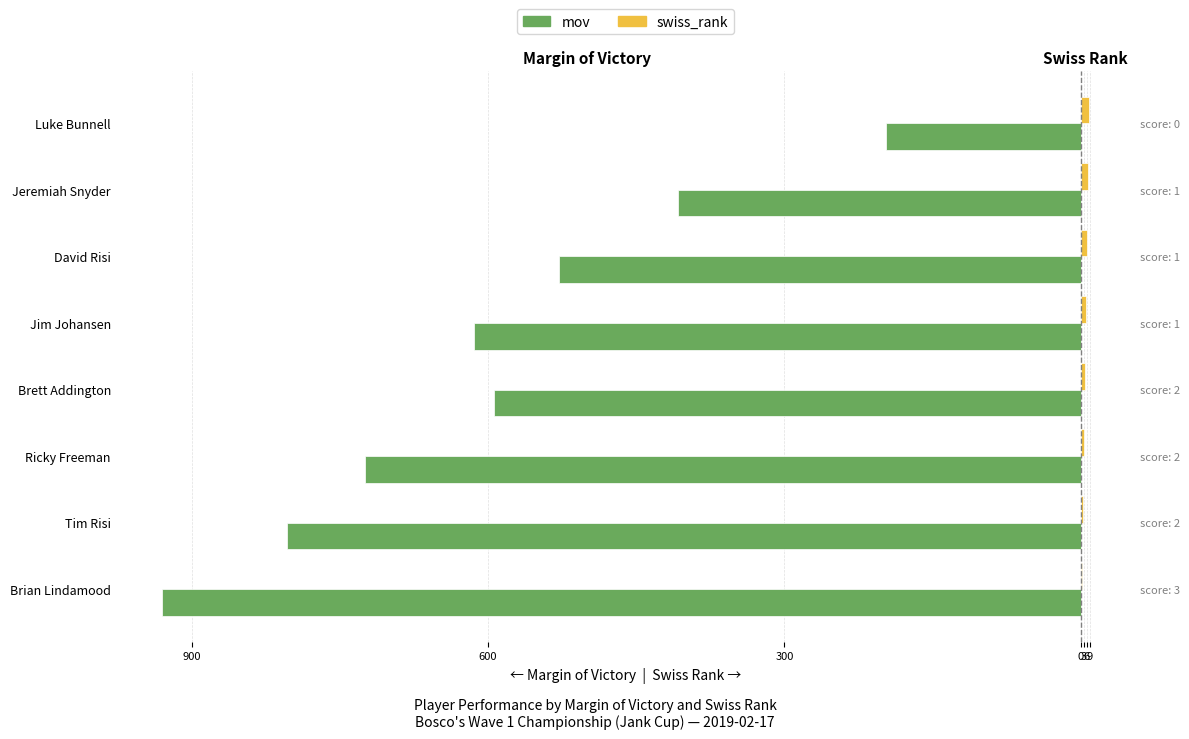

Is the value of swiss_rank at Ricky Freeman greater than the value of mov at David Risi?

Yes